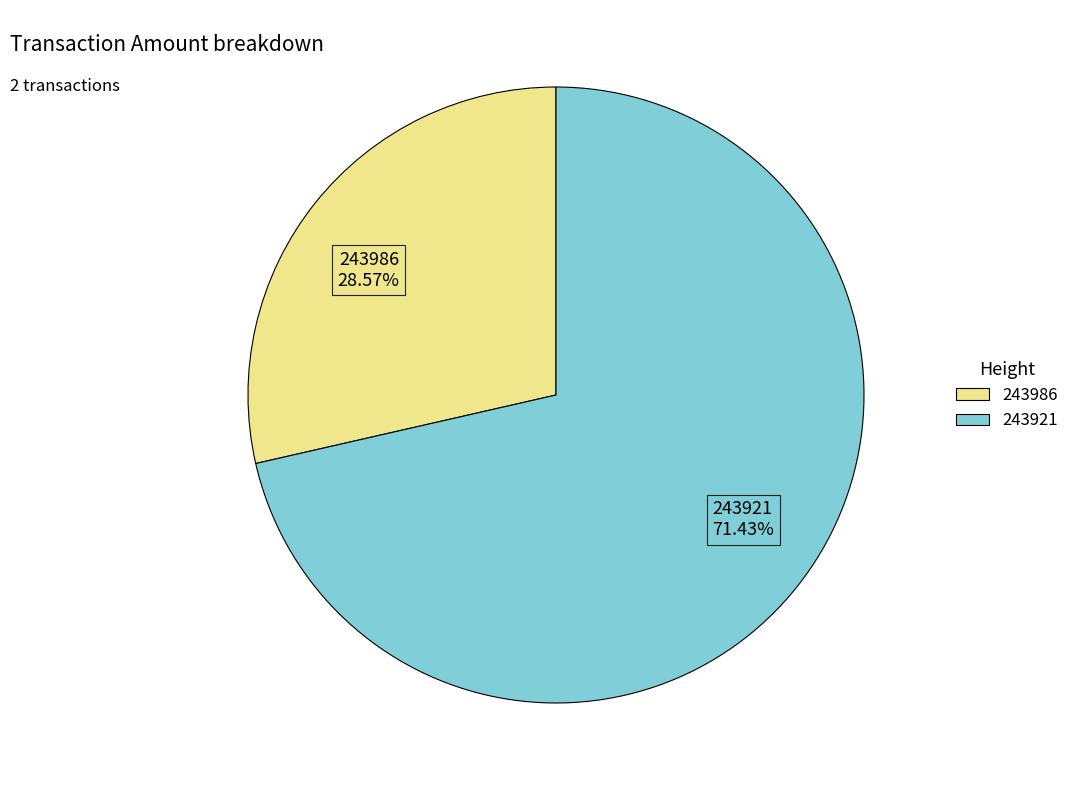

Does 243921 account for over 50% of the chart?

Yes